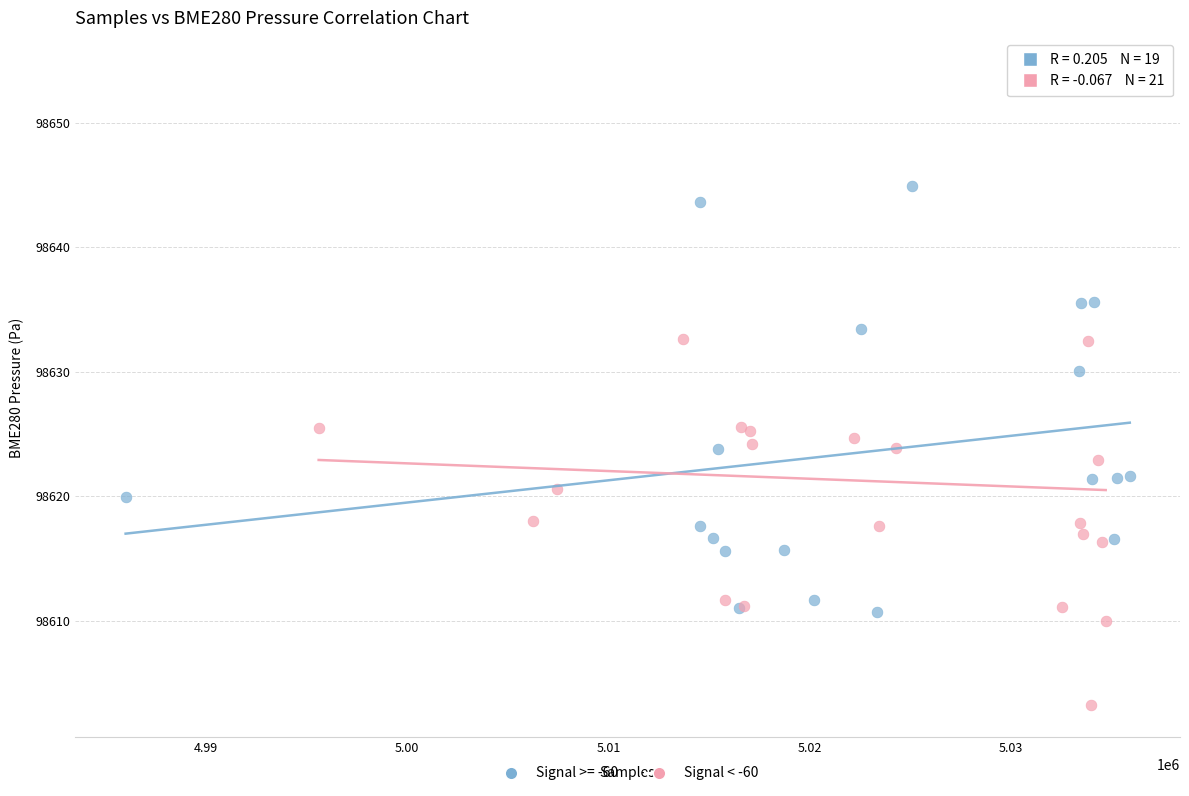

Which series contains the lowest Y value?

Signal < -60